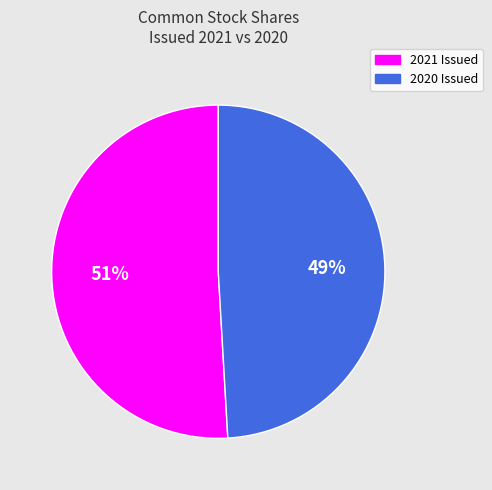

To the nearest percent, what is the average slice percentage?

50%